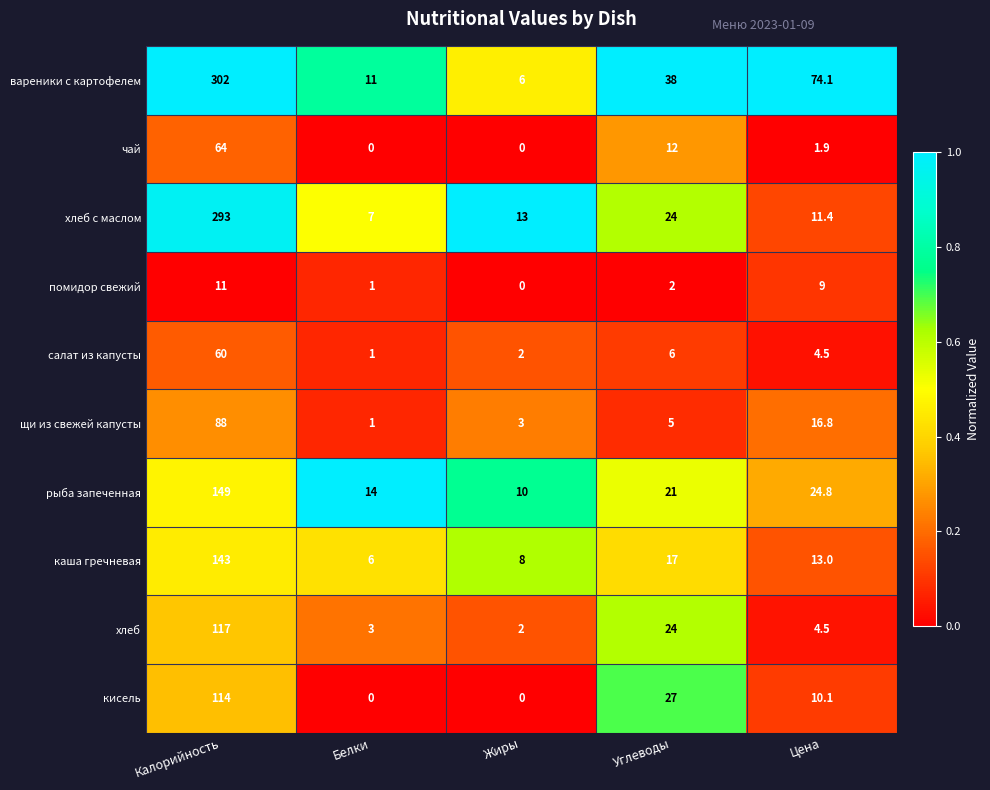

What is the total value across all series at Калорийность?

1341.0